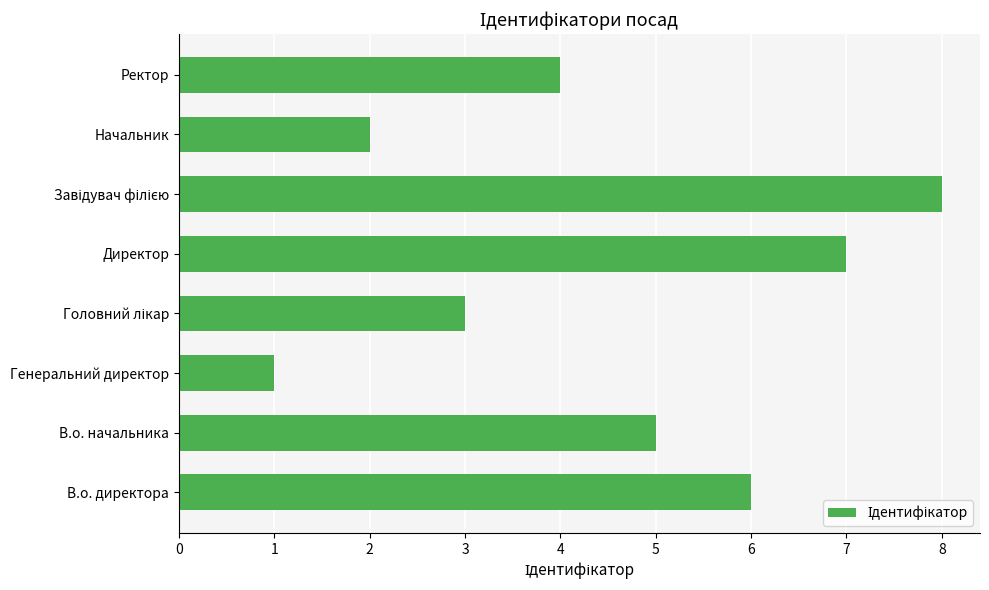

Is it true that the value at Ректор is 1?

False